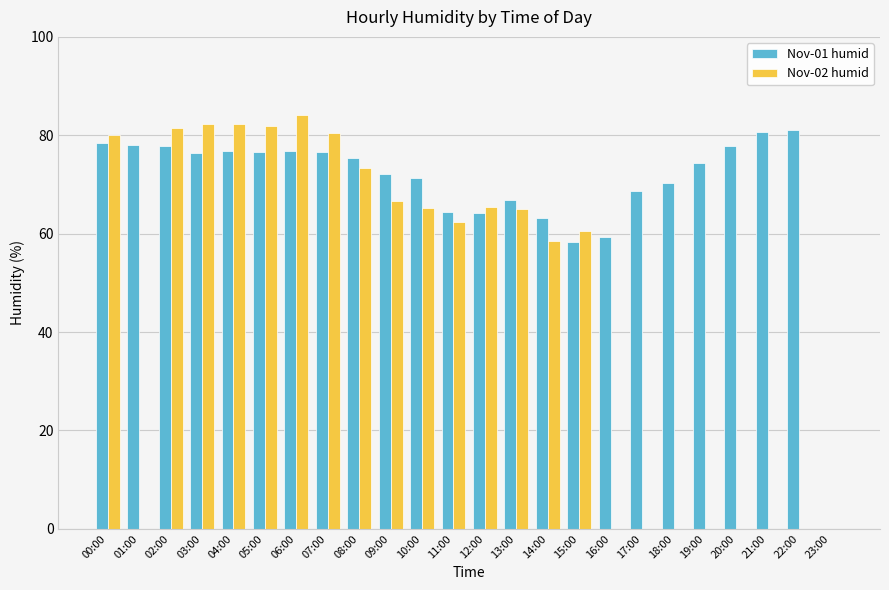

What is the average value of the Nov-01 humid series?

69.4